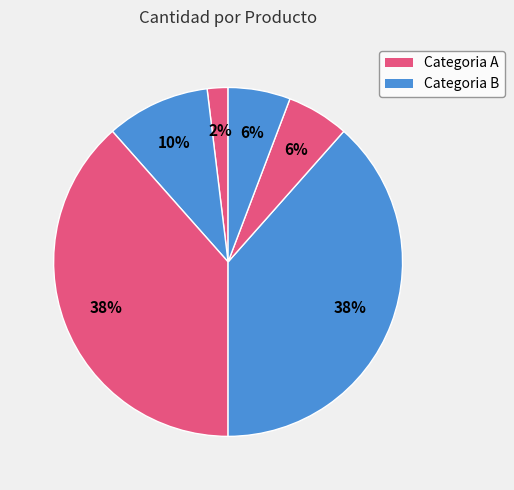

How many segments does this pie chart have?

6